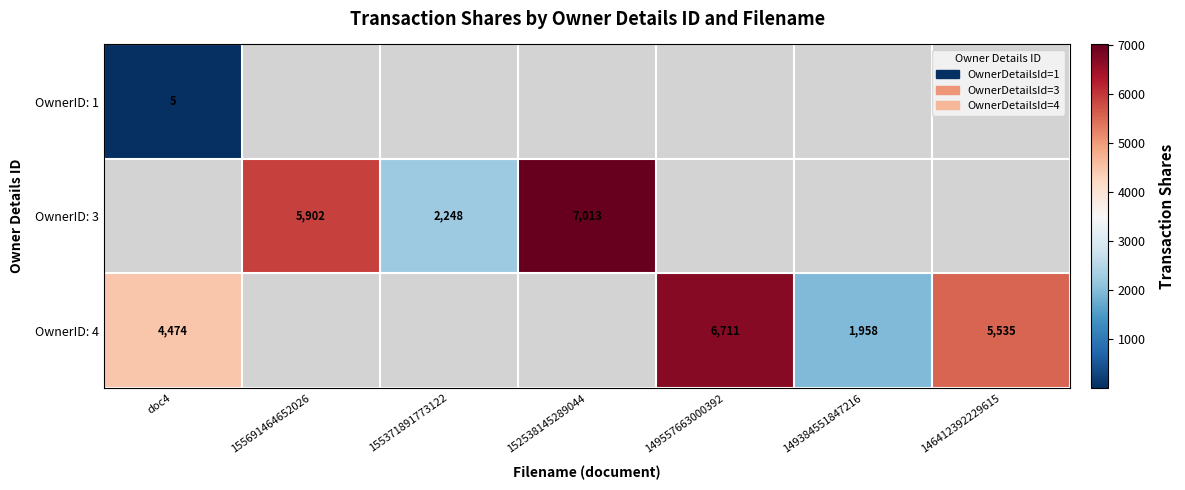

The value of OwnerID: 4 at 149557663000392 is 6711. True or false?

True